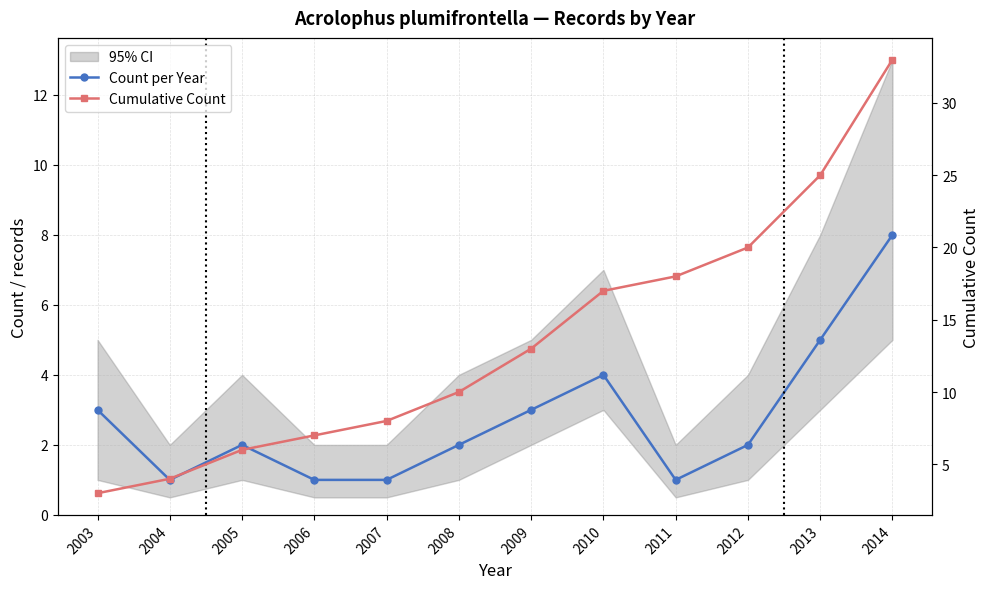

Where is Cumulative Count nearest to the value 18?

2011